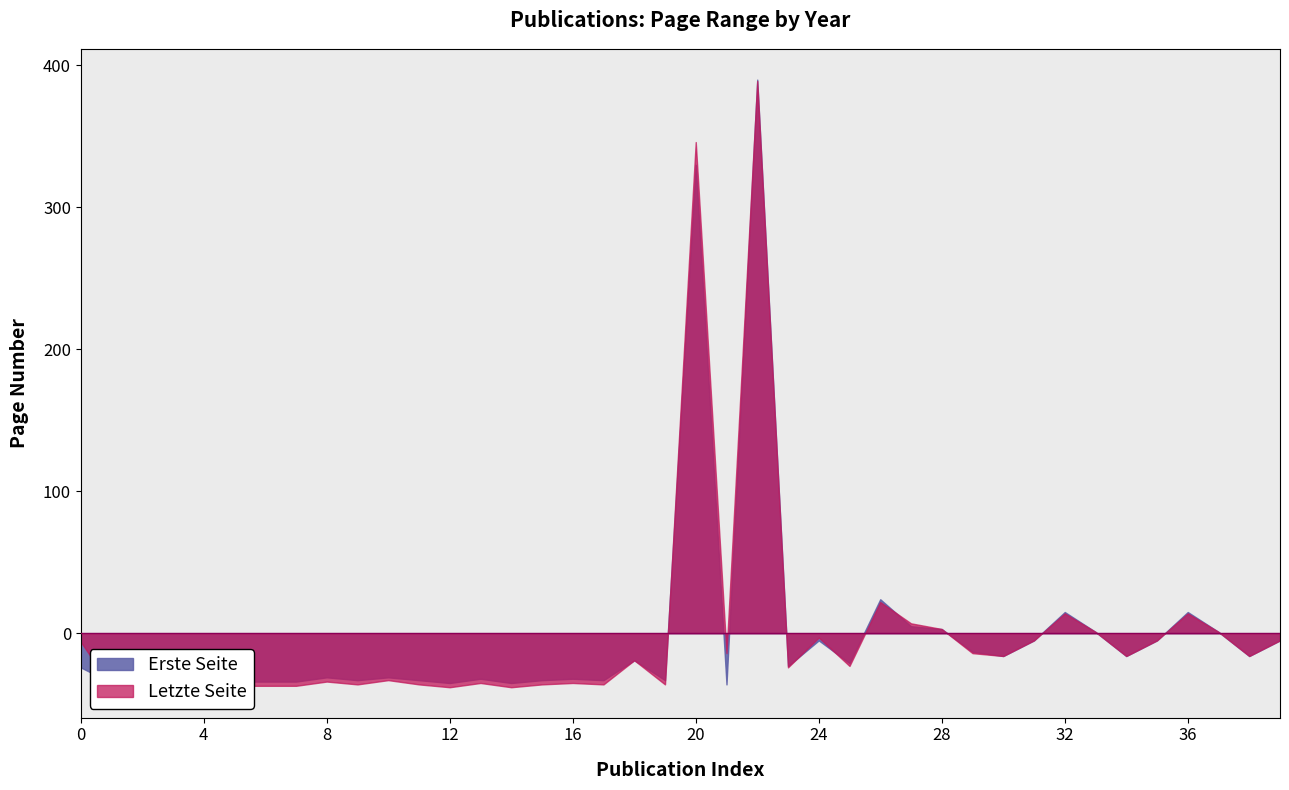

True or false: Erste Seite and Letzte Seite intersect in this chart.

False